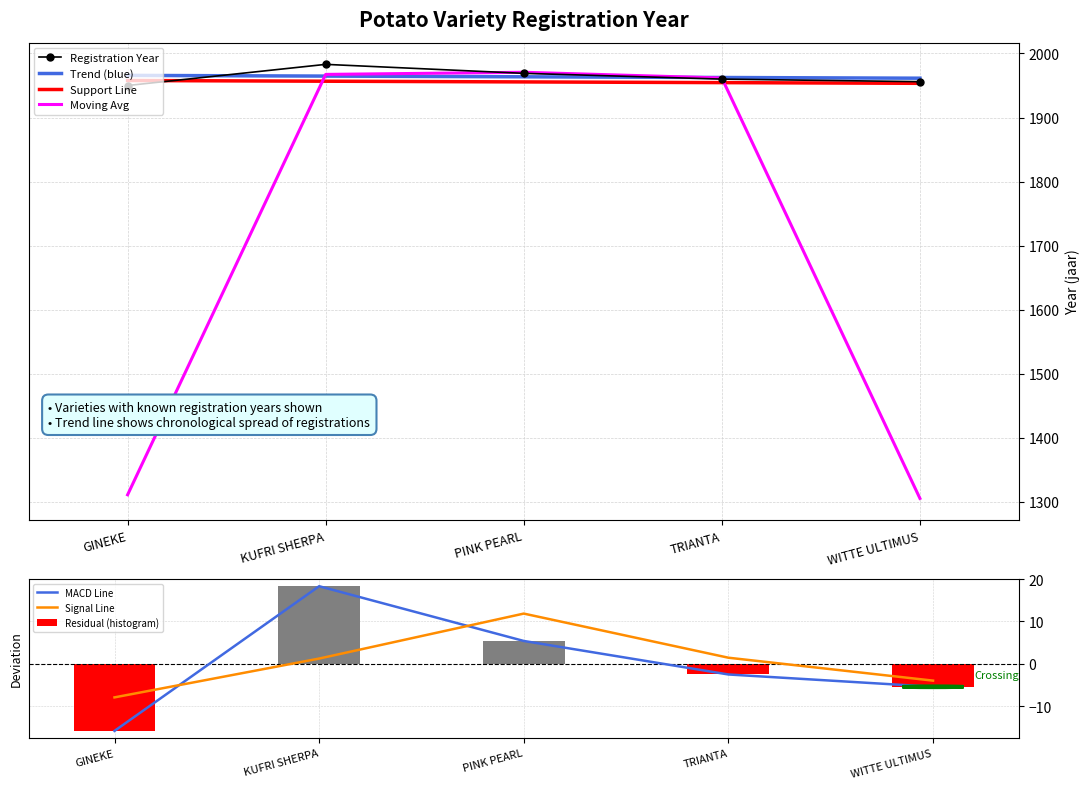

What is the ratio of the value at TRIANTA to the value at WITTE ULTIMUS?

1.0